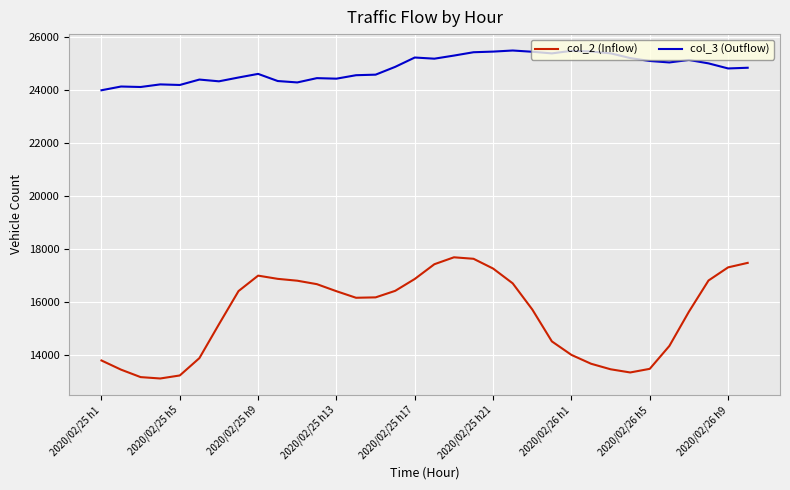

What is the minimum value for col_2 (Inflow)?

13123